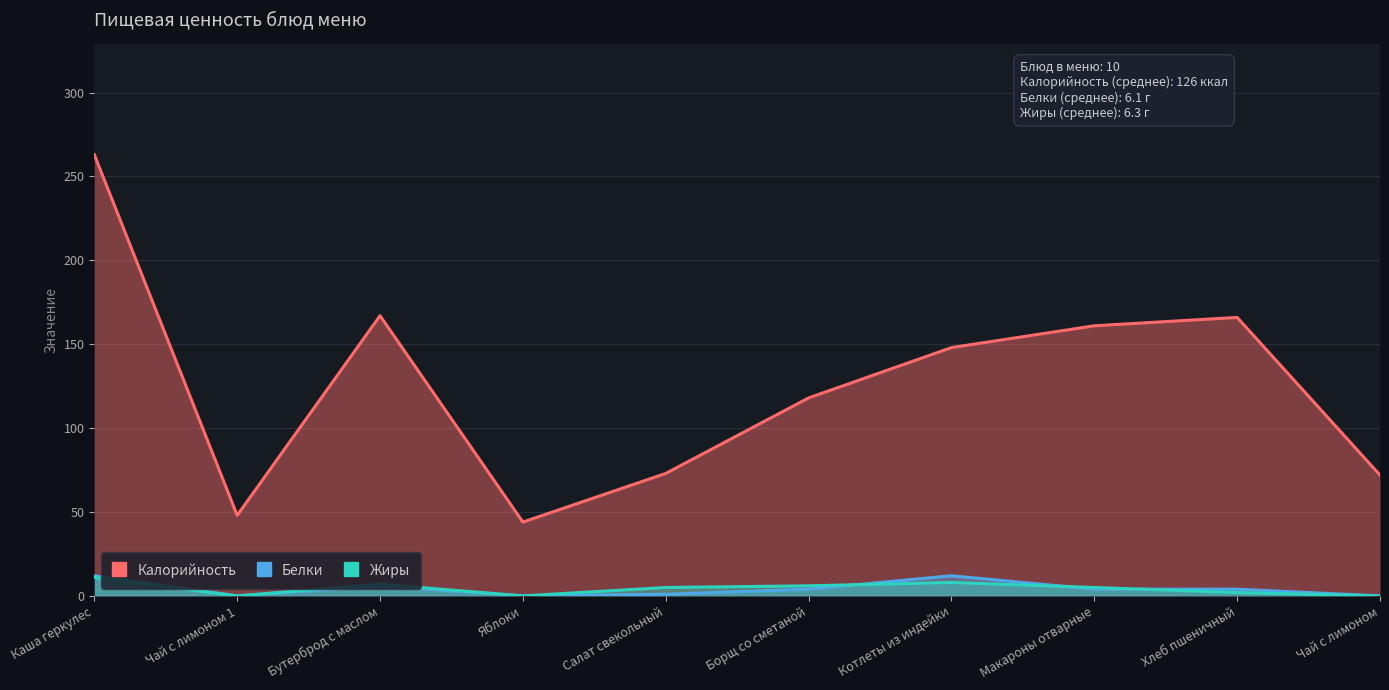

True or false: Калорийность and Жиры intersect in this chart.

False